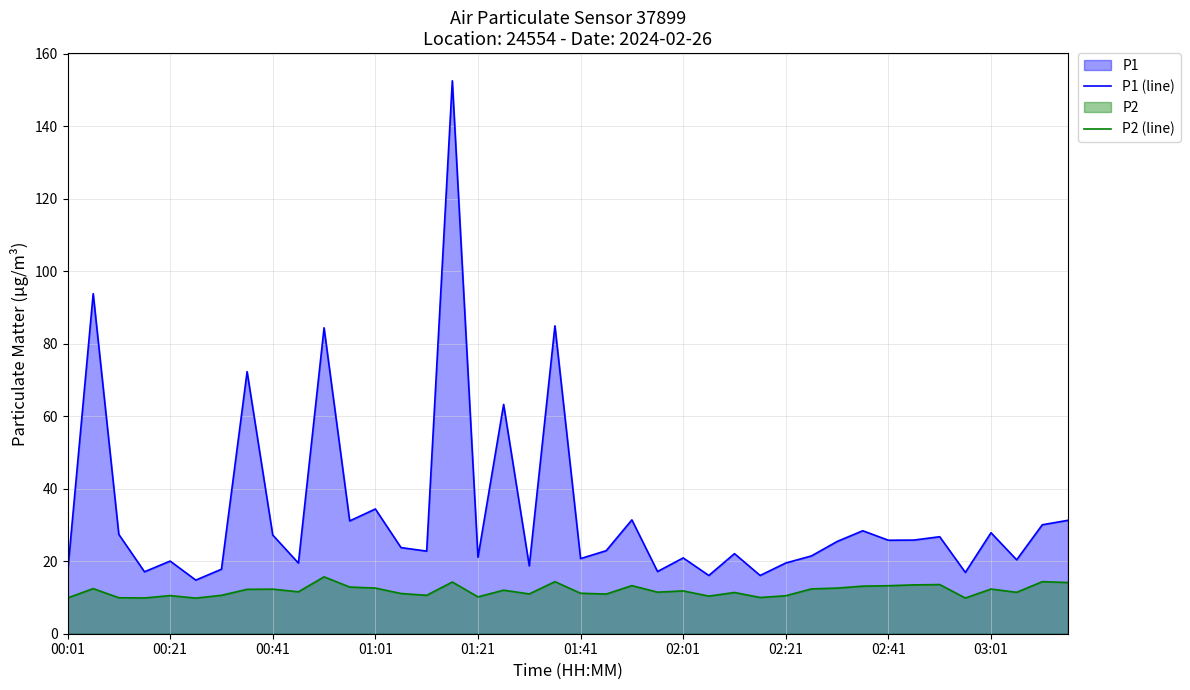

Which series changed the most between 27 and 31?

P1 (line)